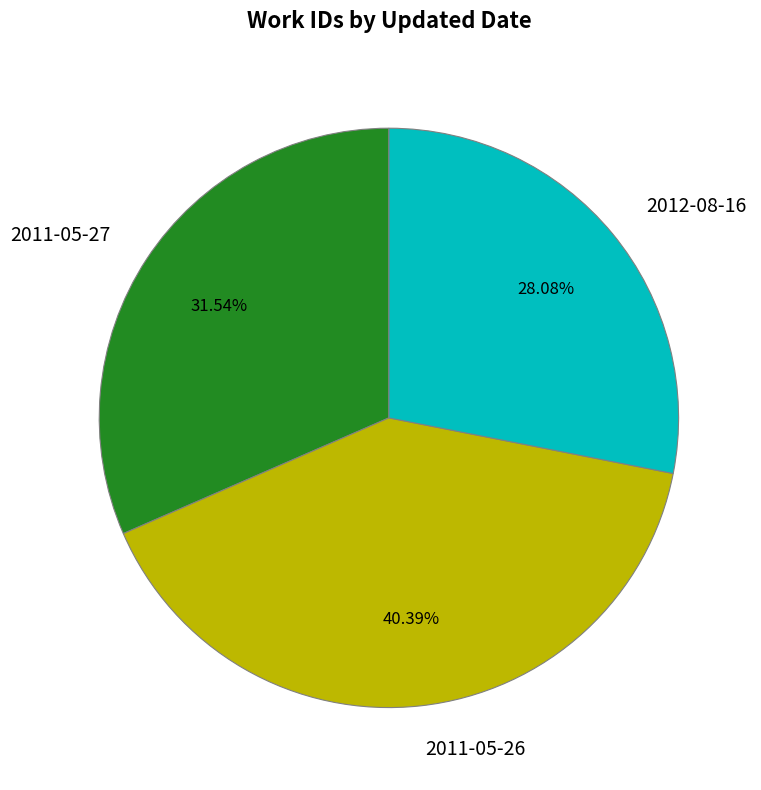

Rank the categories by value from lowest to highest.

2012-08-16, 2011-05-27, 2011-05-26